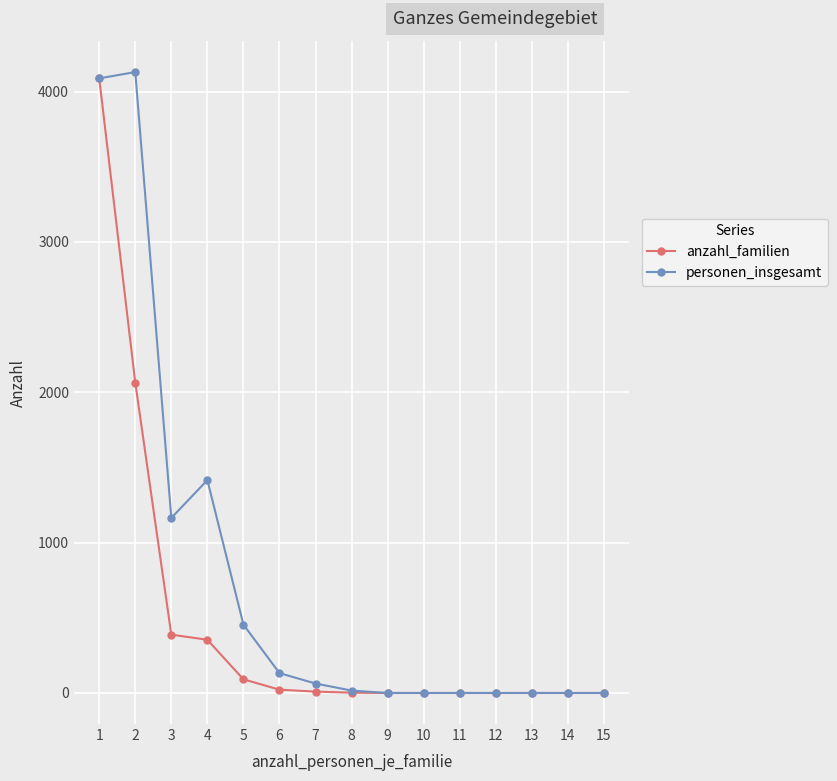

Where does the anzahl_familien series first go above 2?

1